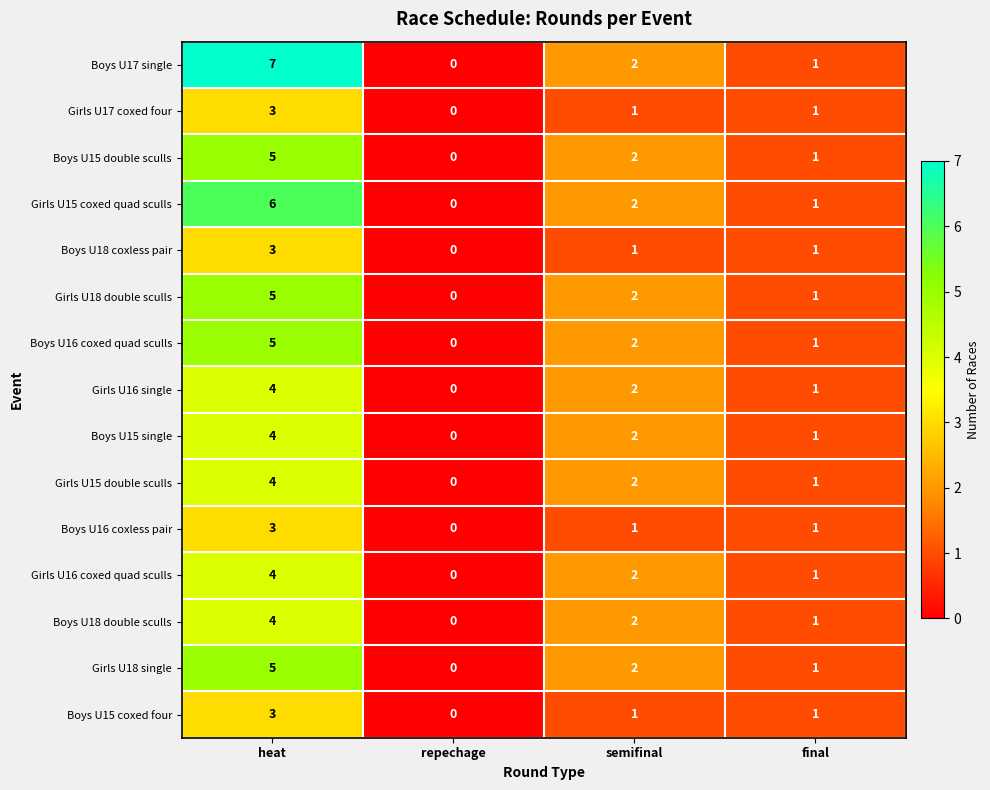

What is the greatest value displayed?

7